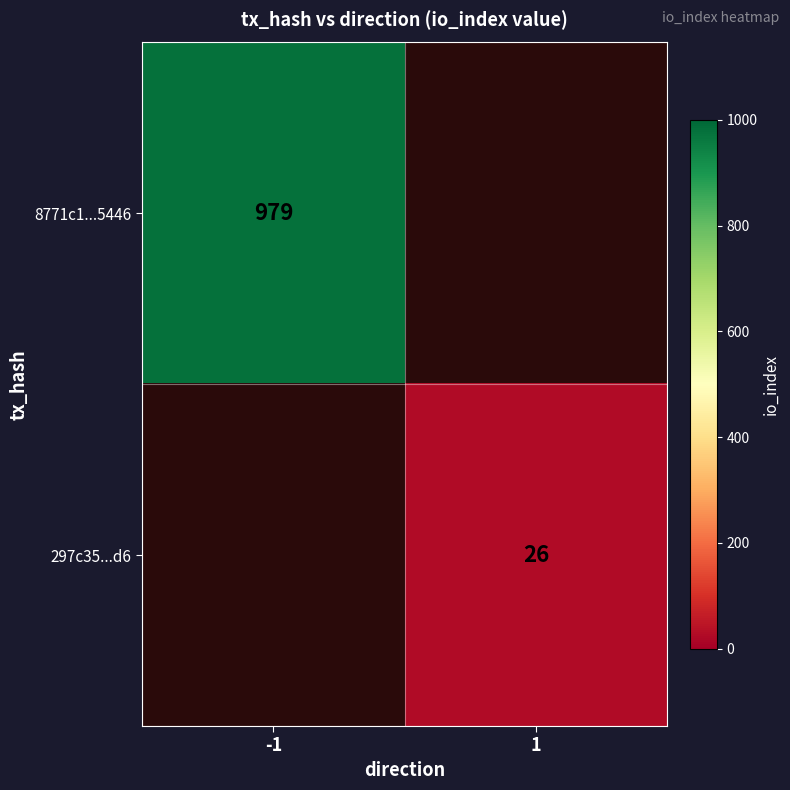

The value of 8771c1...5446 at -1 is 631. True or false?

False